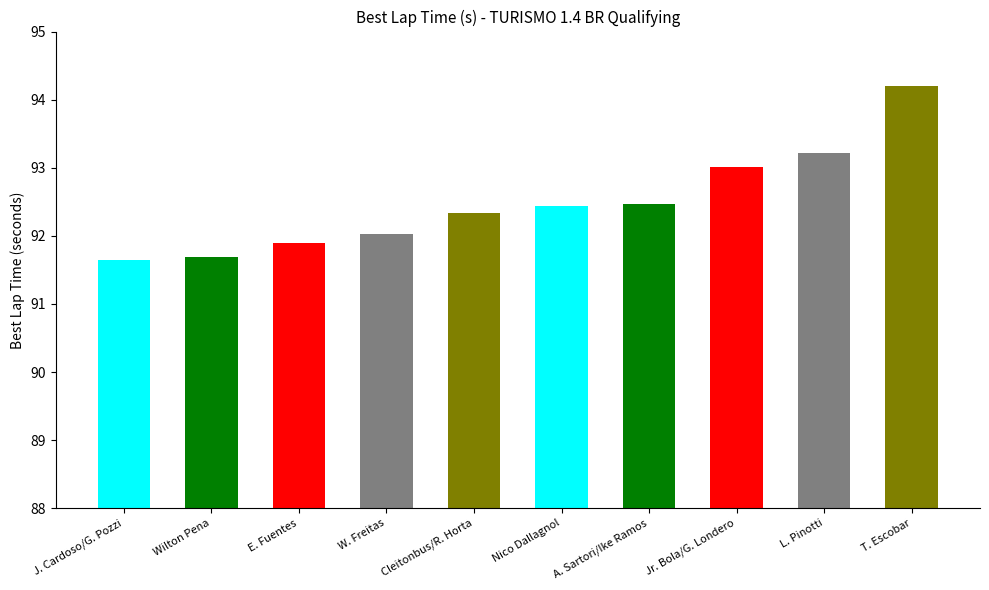

What is the difference between the values at L. Pinotti and A. Sartori/Ike Ramos?

0.7